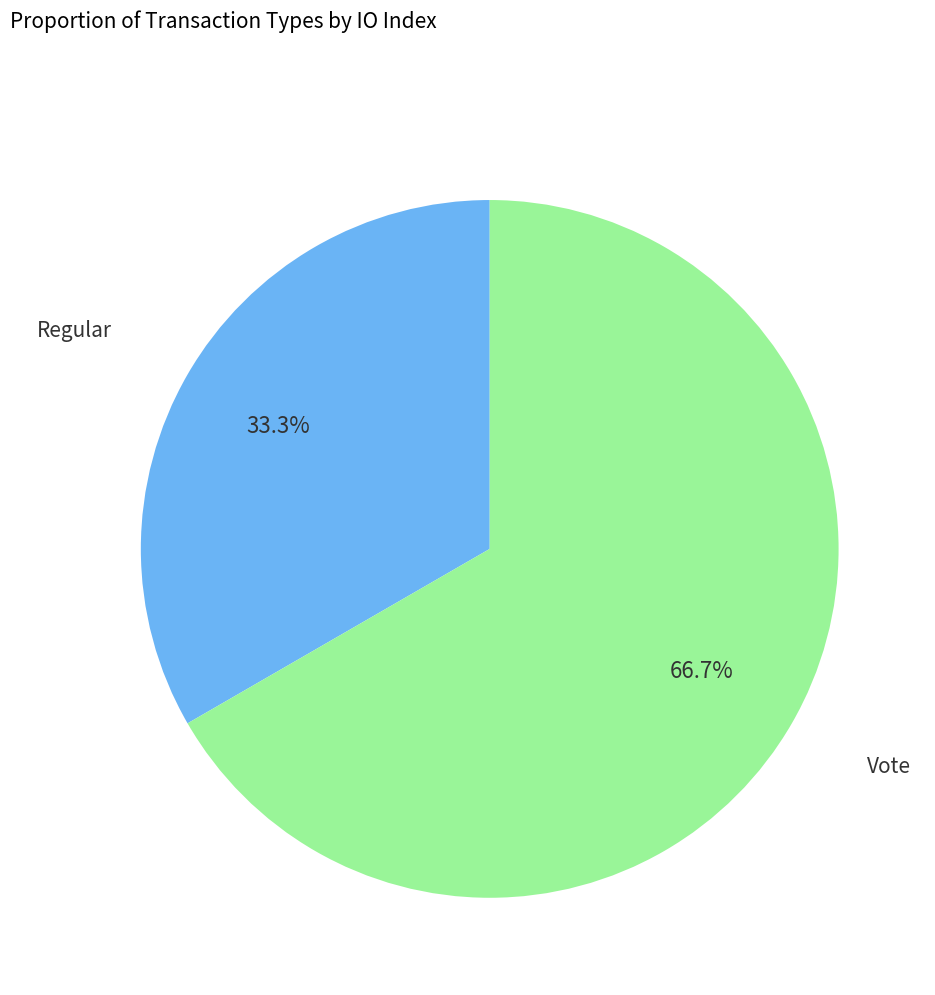

What is the majority slice?

Vote